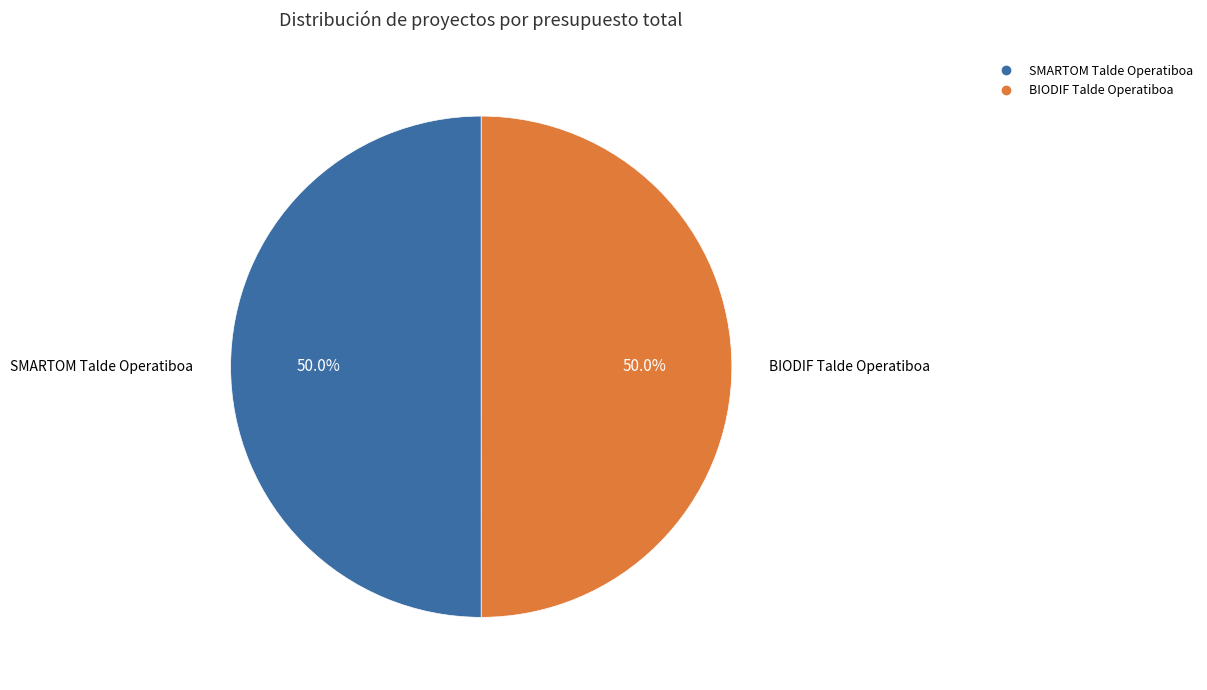

How many segments does this pie chart have?

2